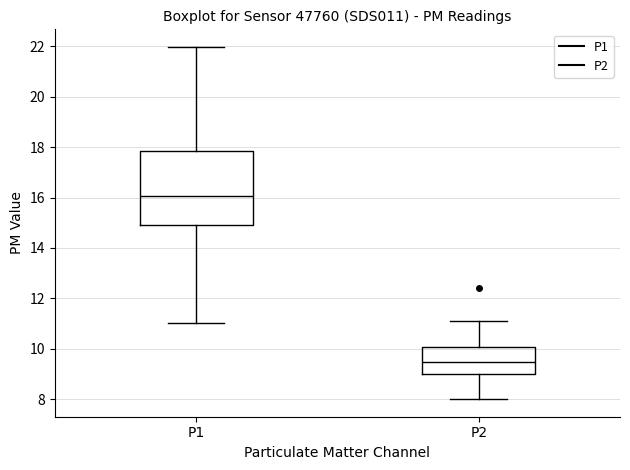

Reading left to right, read every box against the y-axis: the position of its median line, the range the box covers, and the ends of its whiskers. The values are not printed on the chart, so give them approximately, as read against the axis.

P1: median 16.0, box 15.0 to 17.8, whiskers 11.0 to 22.0
P2: median 9.4, box 9.0 to 10.0, whiskers 8.0 to 11.2